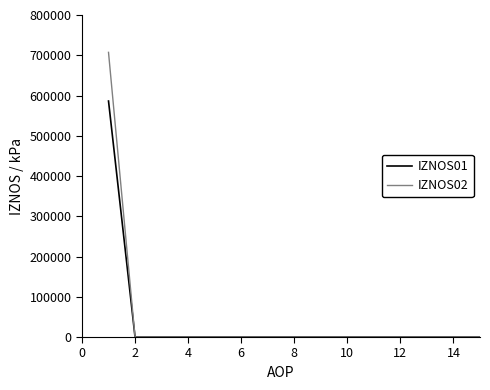

How many values in the IZNOS02 series exceed 0?

1